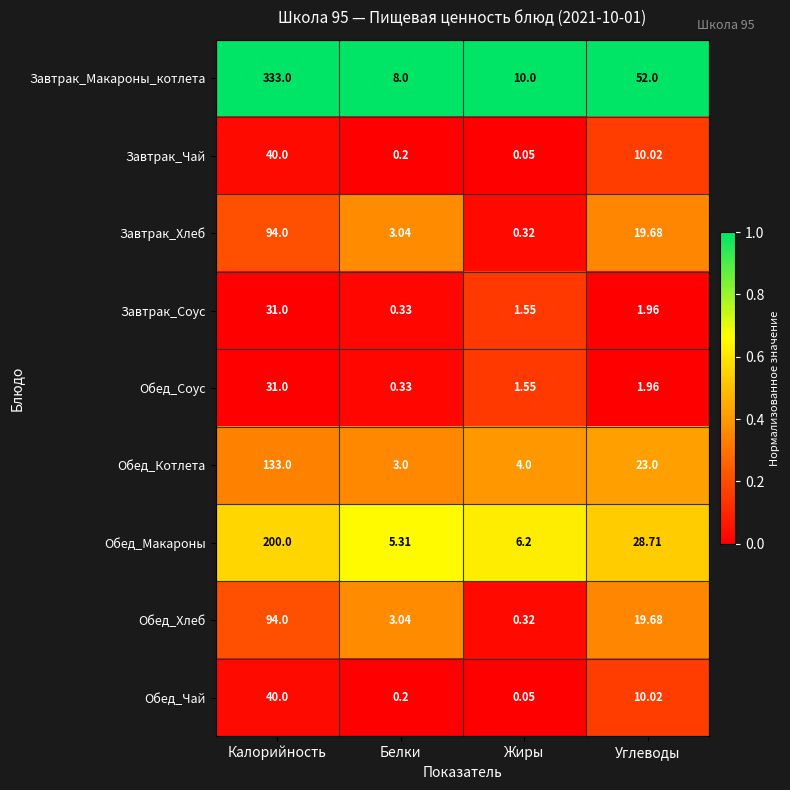

Where is Завтрак_Макароны_котлета nearest to the value 170?

Углеводы